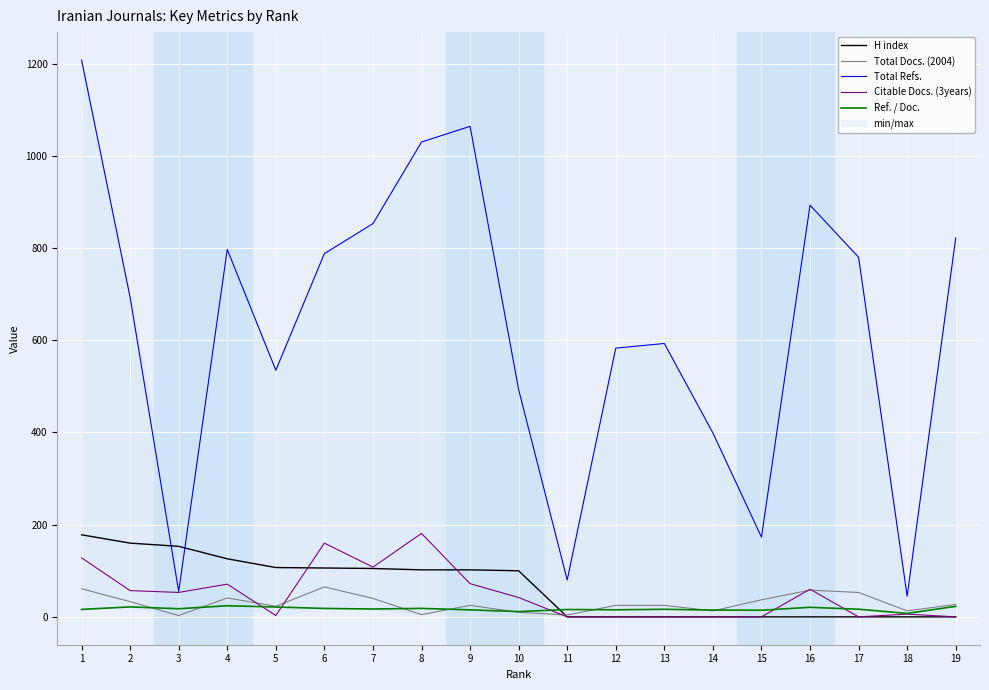

What is the difference between the maximum and minimum values in the Citable Docs. (3years) series?

181.0